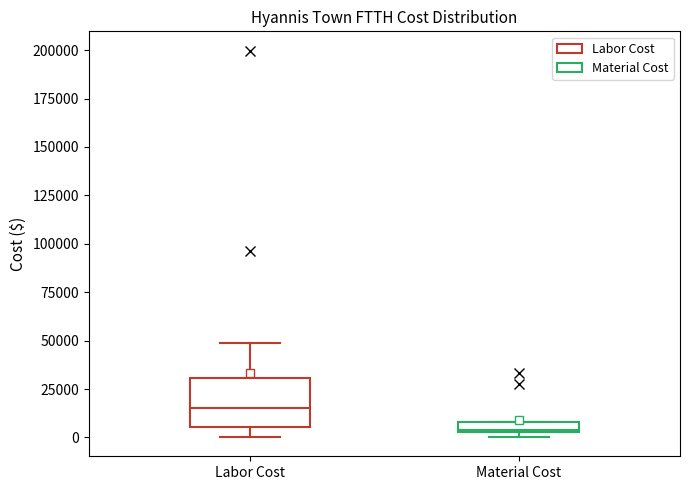

Which box's median line is the highest?

Labor Cost